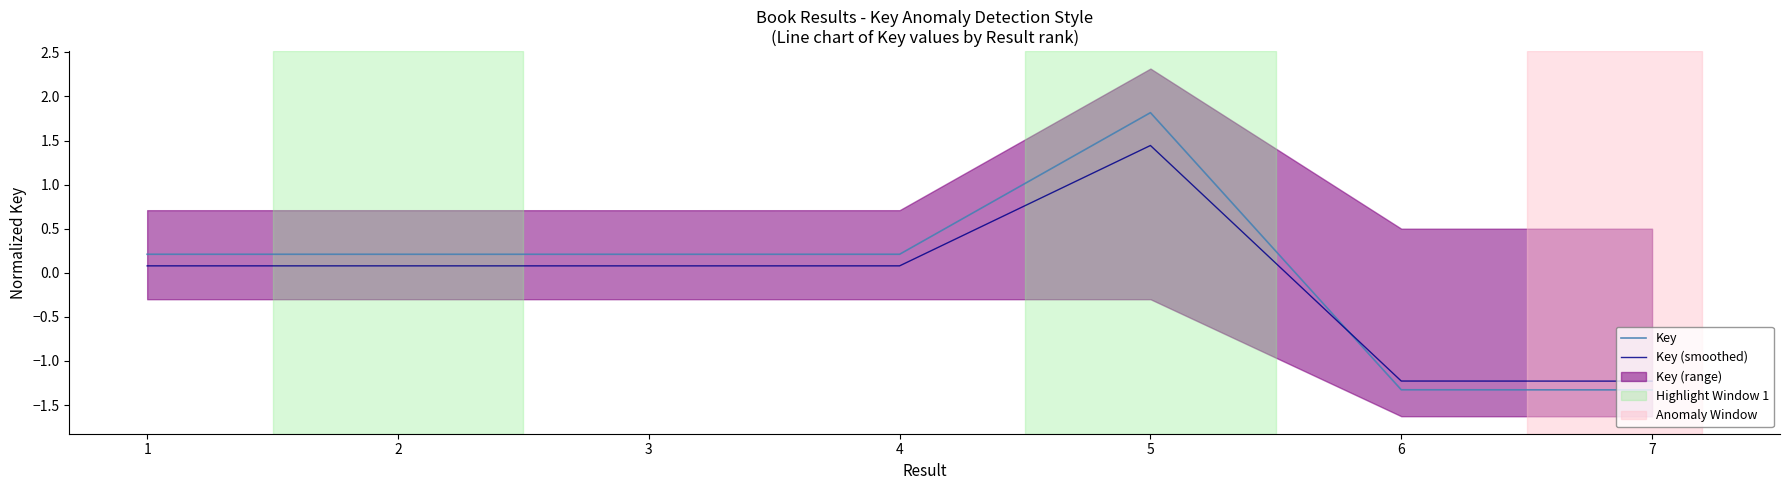

List the series in order of their overall mean, lowest first.

Key (smoothed), Key